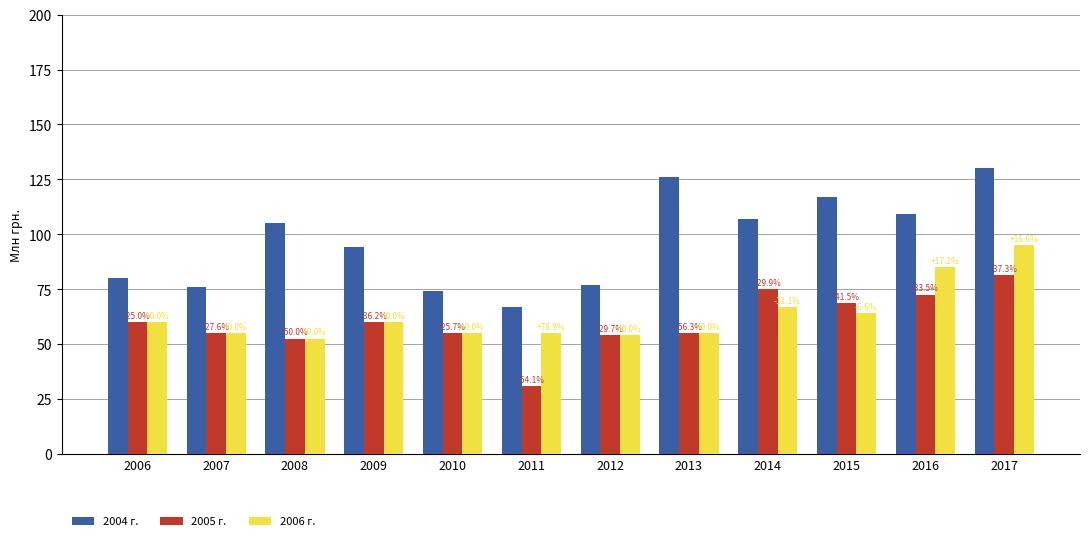

At which category is the sum across all series the highest?

2017